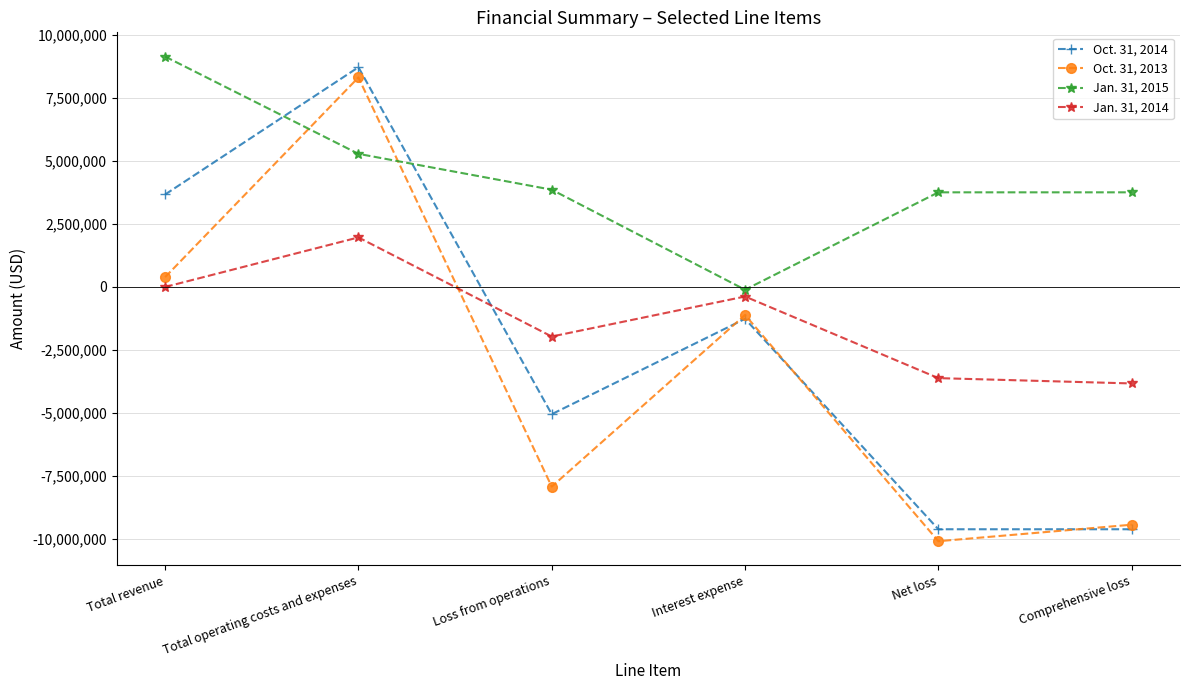

Rank the categories by Oct. 31, 2013 value from lowest to highest.

Net loss, Comprehensive loss, Loss from operations, Interest expense, Total revenue, Total operating costs and expenses